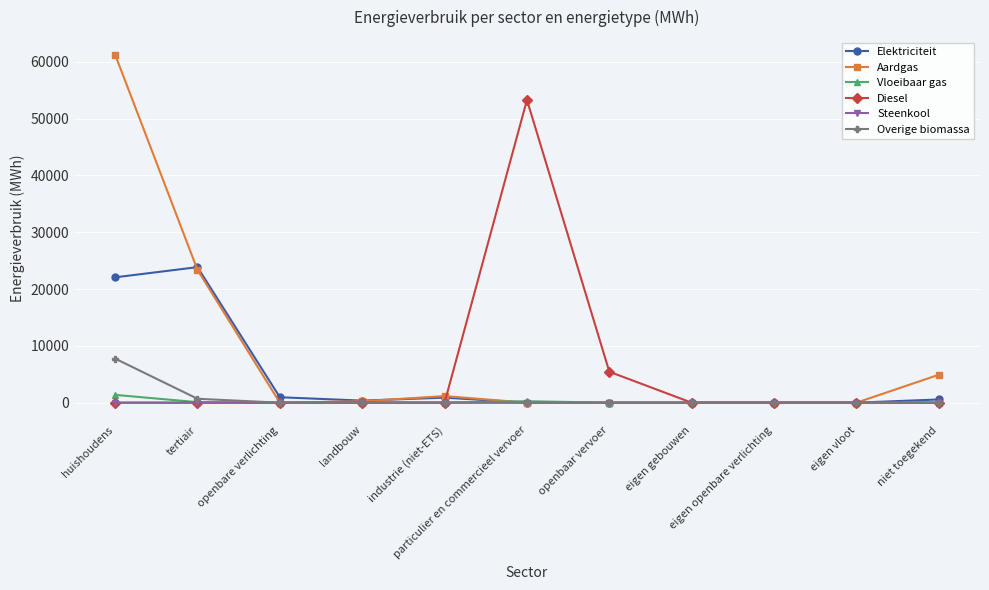

The Overige biomassa series shows 1624.9 at huishoudens. True or false?

False